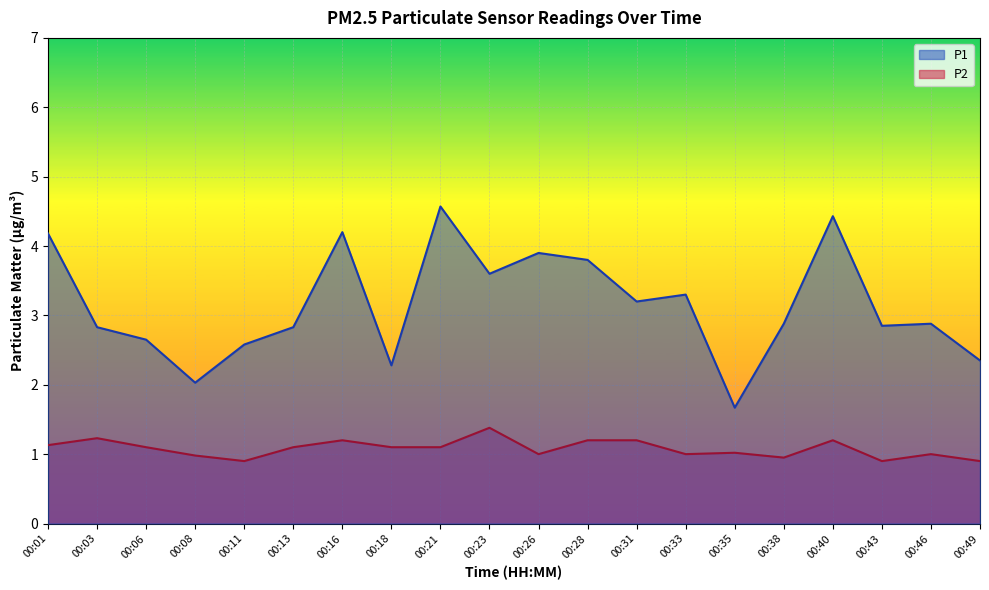

Reading left to right, transcribe all the data shown in this chart.

P1: 4.2	2.8	2.6	2.0	2.6	2.8	4.2	2.3	4.6	3.6	3.9	3.8	3.2	3.3	1.7	2.9	4.4	2.9	2.9	2.4
P2: 1.1	1.2	1.1	1.0	0.9	1.1	1.2	1.1	1.1	1.4	1.0	1.2	1.2	1.0	1.0	0.9	1.2	0.9	1.0	0.9